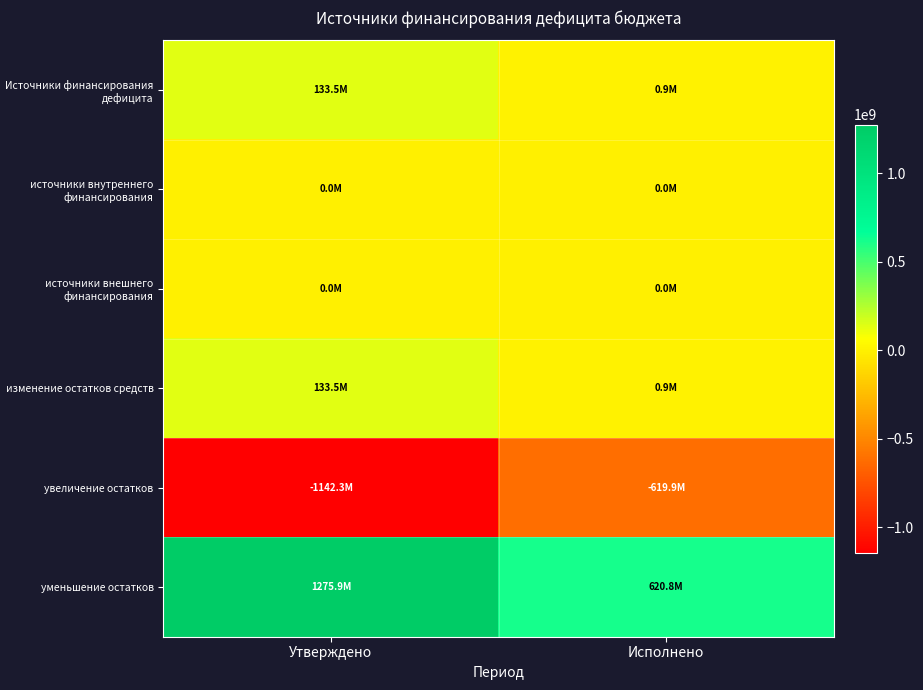

At how many categories does at least one series exceed 1178257485?

1